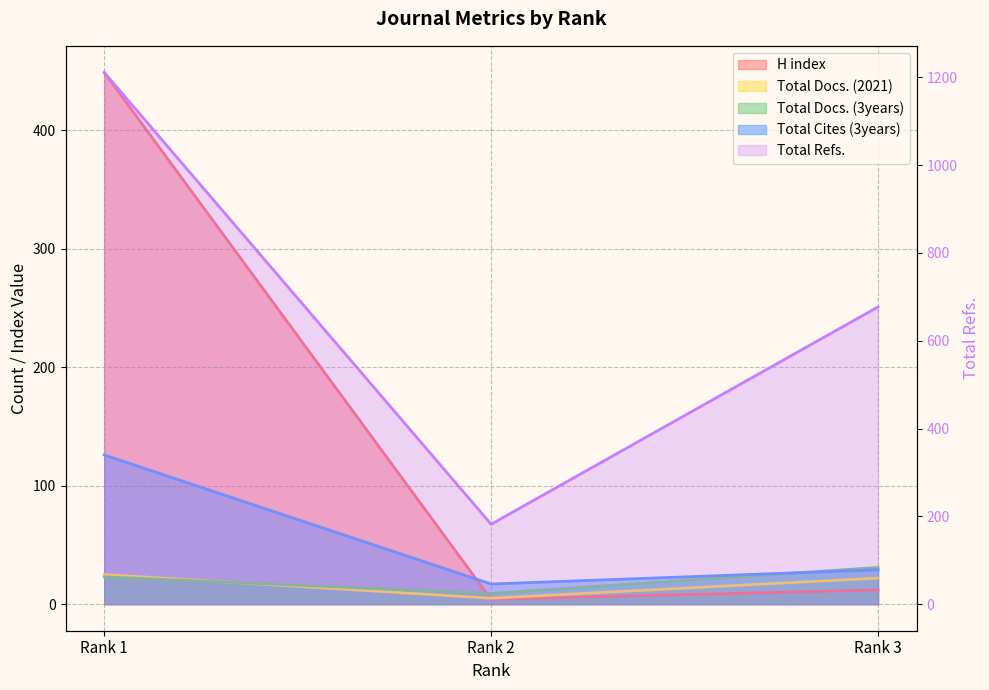

Where is Total Docs. (3years) nearest to the value 20?

Rank 1